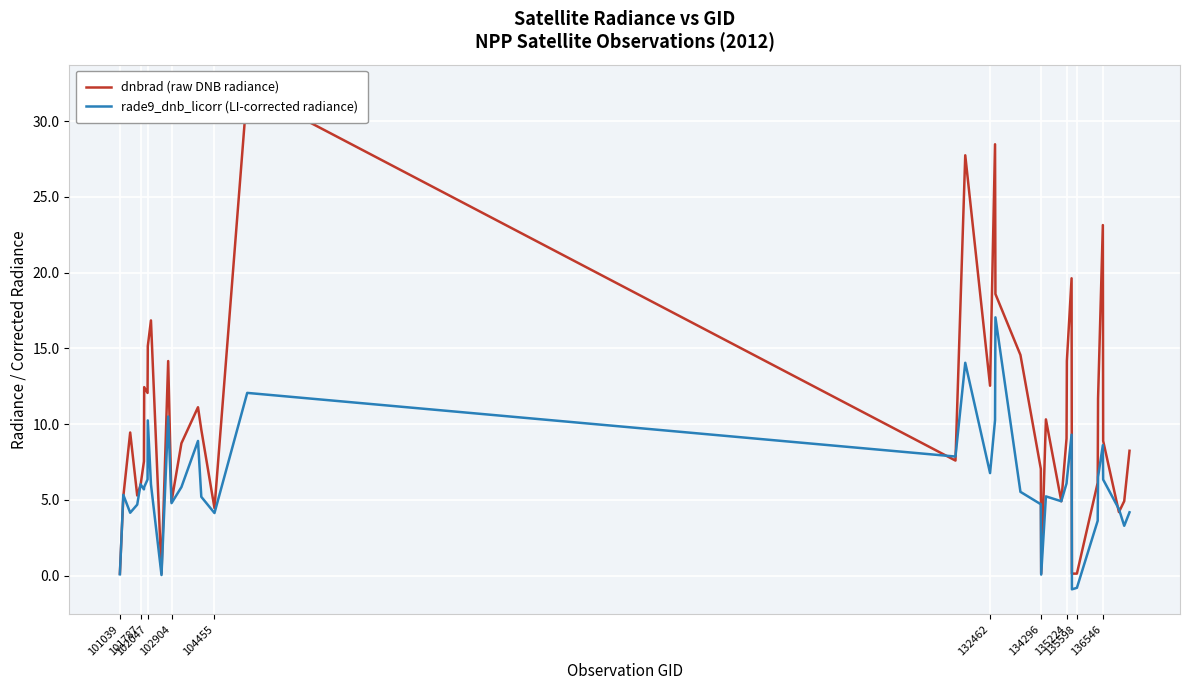

True or false: rade9_dnb_licorr (LI-corrected radiance) and dnbrad (raw DNB radiance) intersect in this chart.

True